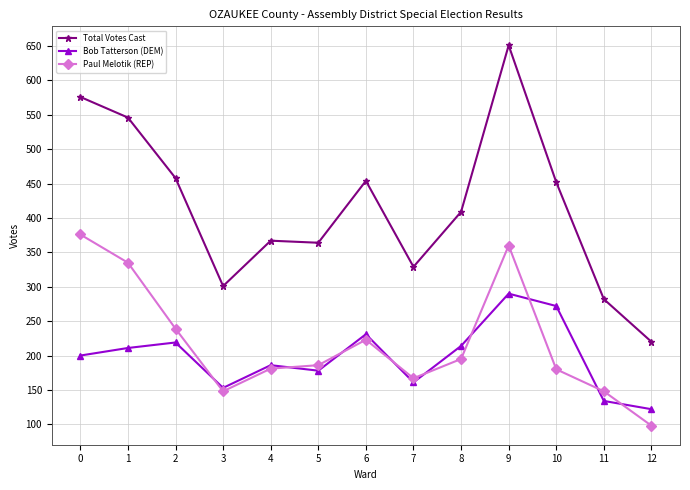

The Bob Tatterson (DEM) series shows 272 at 10. True or false?

True